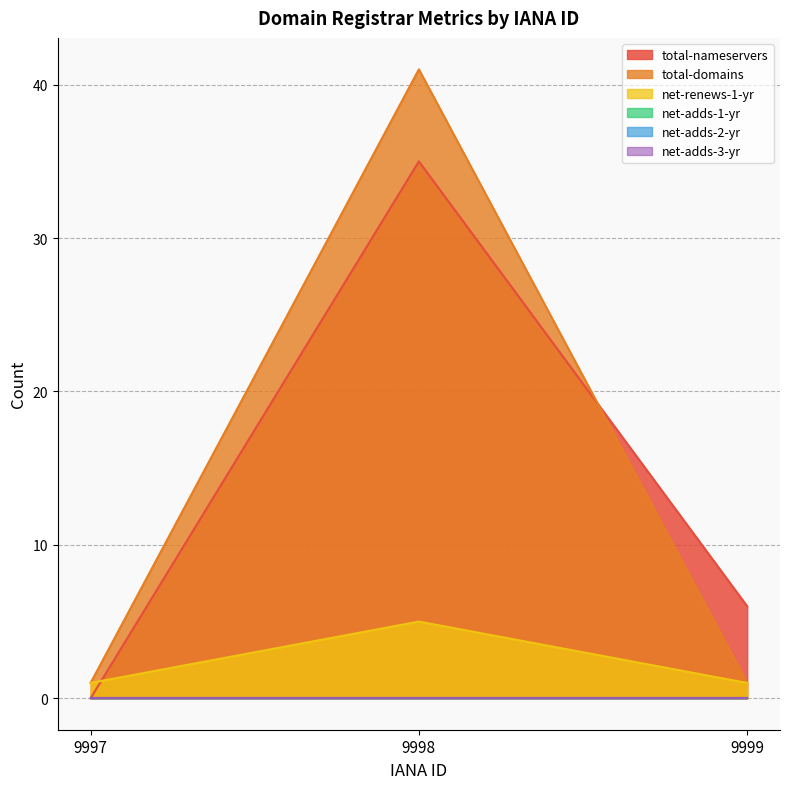

How many lines are shown in the chart?

6